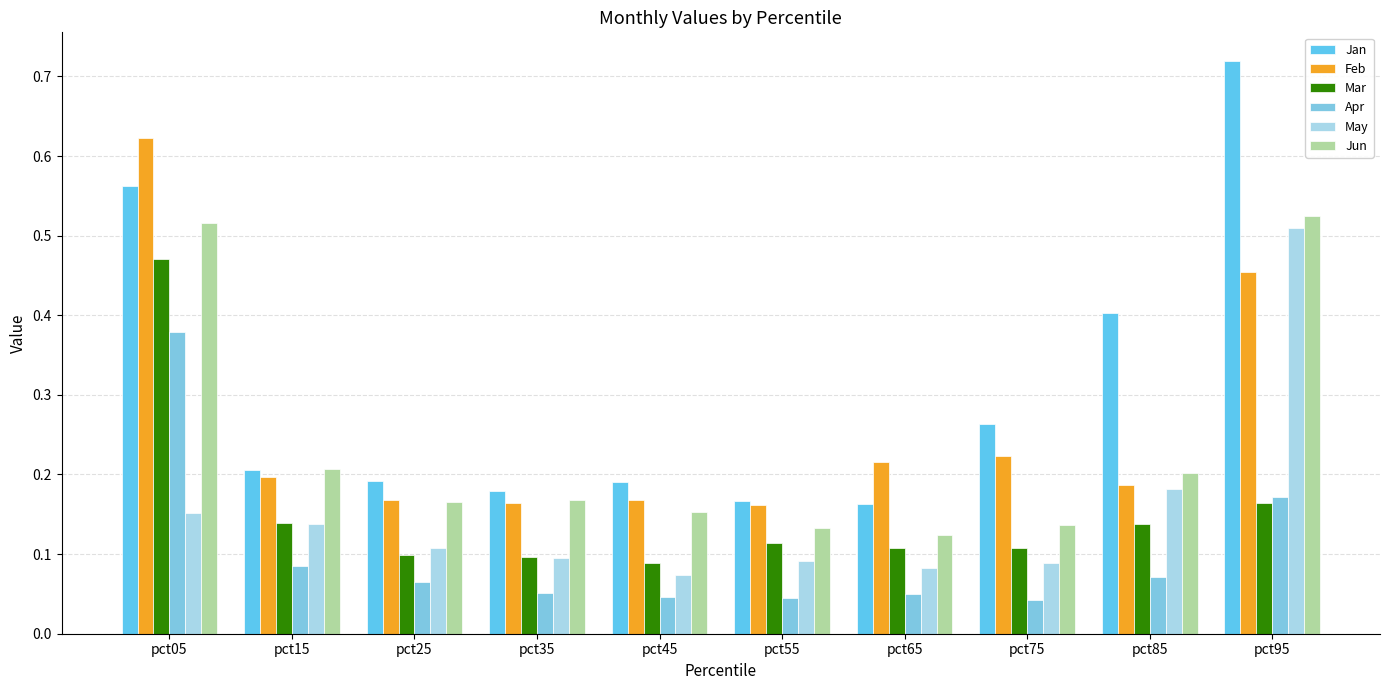

At which label is Jan closest to 0?

pct65